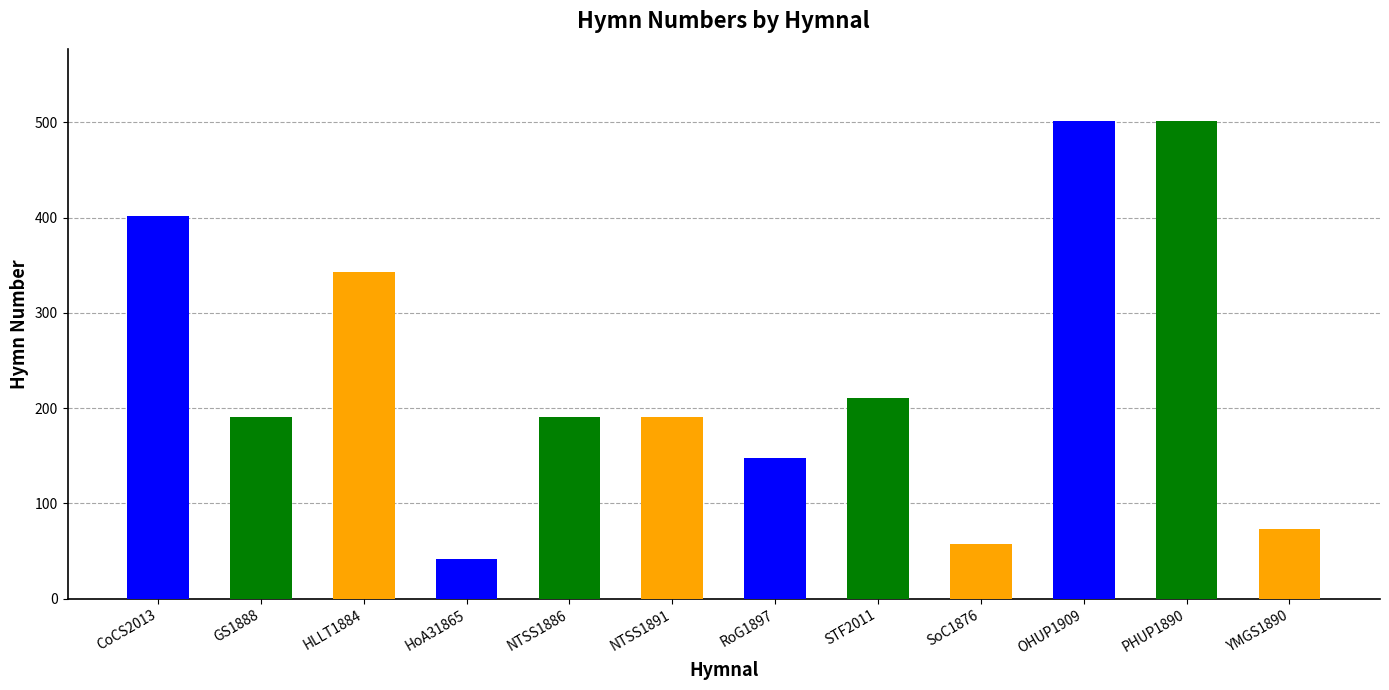

The value at SoC1876 is 81. True or false?

False